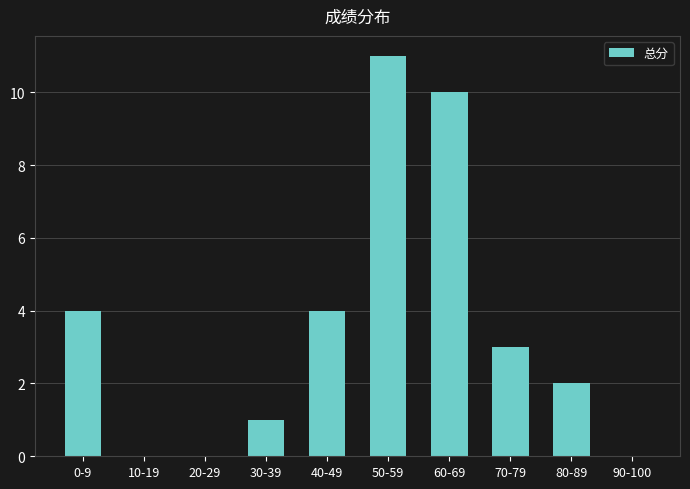

Which label corresponds to the largest value in the chart?

50-59